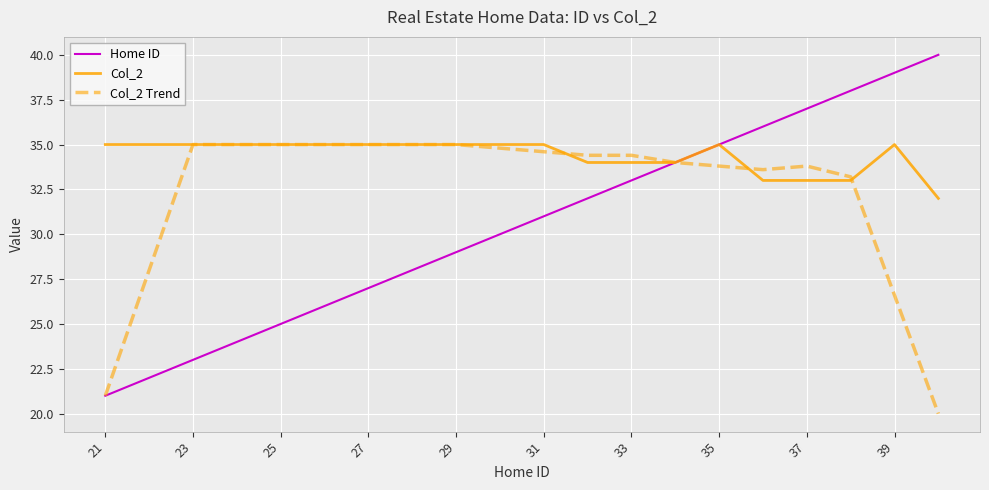

Which series has the largest range (max minus min)?

Home ID